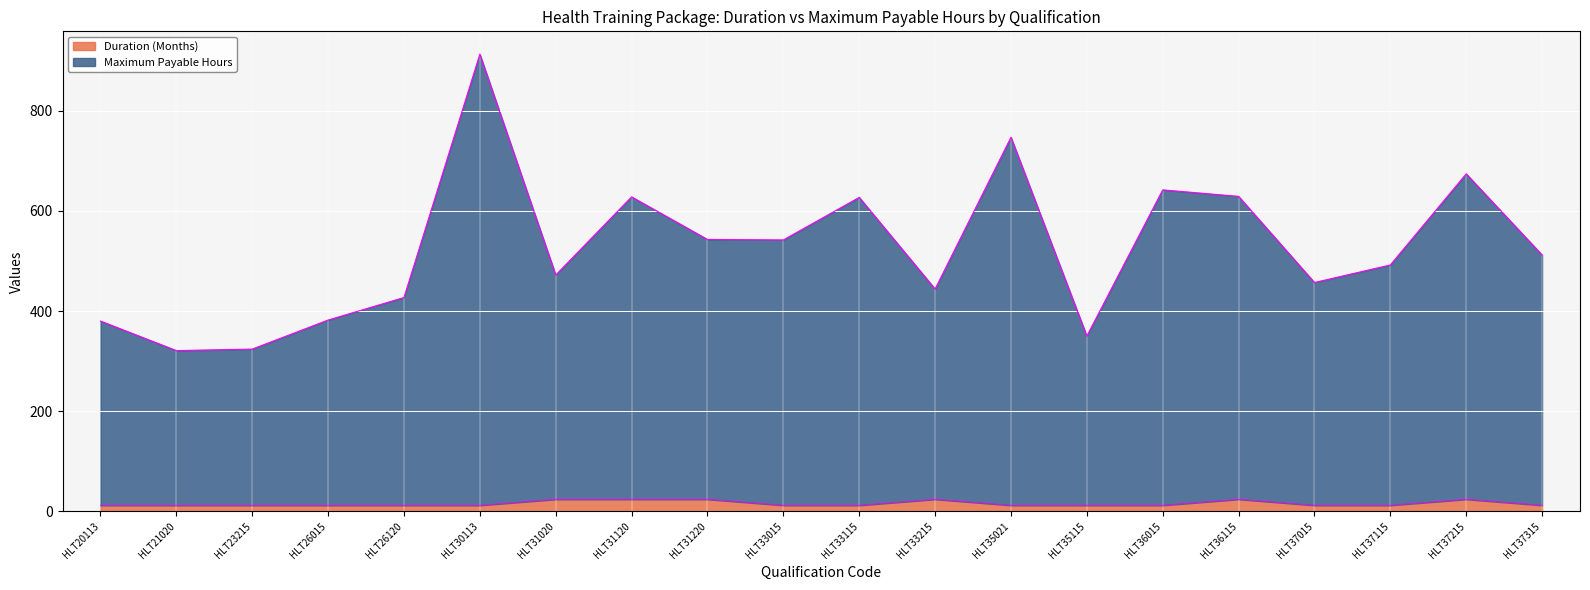

Reading left to right, transcribe all the data shown in this chart.

Duration (Months): HLT20113=12	HLT21020=12	HLT23215=12	HLT26015=12	HLT26120=12	HLT30113=12	HLT31020=24	HLT31120=24	HLT31220=24	HLT33015=12	HLT33115=12	HLT33215=24	HLT35021=12	HLT35115=12	HLT36015=12	HLT36115=24	HLT37015=12	HLT37115=12	HLT37215=24	HLT37315=12
Maximum Payable Hours: HLT20113=380	HLT21020=321	HLT23215=324	HLT26015=382	HLT26120=427	HLT30113=913	HLT31020=472	HLT31120=628	HLT31220=543	HLT33015=542	HLT33115=627	HLT33215=444	HLT35021=747	HLT35115=350	HLT36015=642	HLT36115=629	HLT37015=457	HLT37115=492	HLT37215=674	HLT37315=512